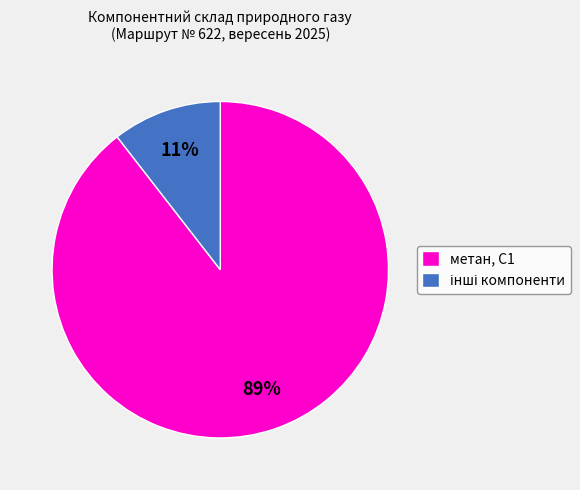

True or false: метан, С1 accounts for 89% of the total.

True